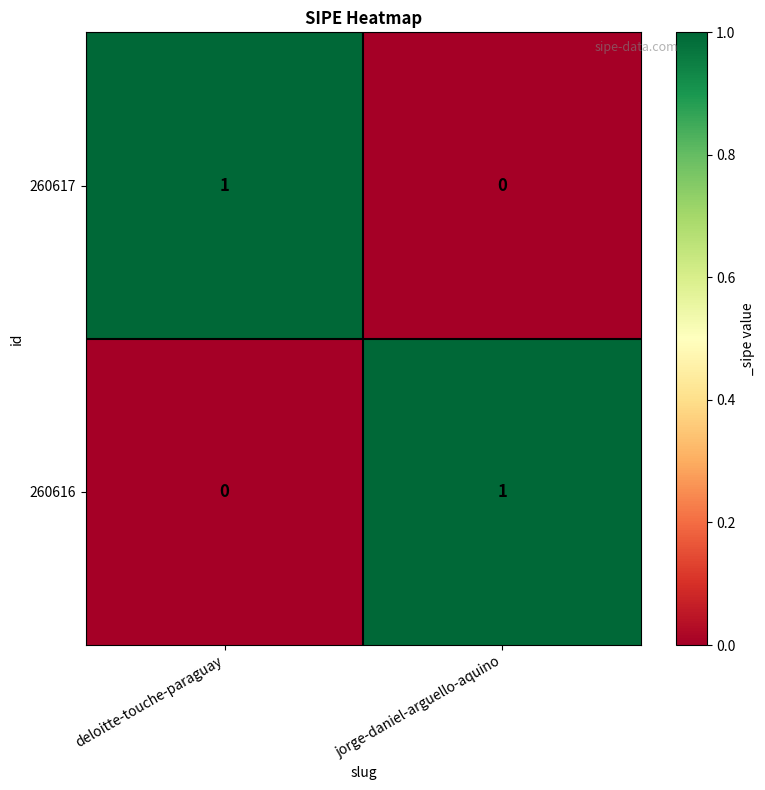

True or false: 260617 has a value of 0 at jorge-daniel-arguello-aquino.

True